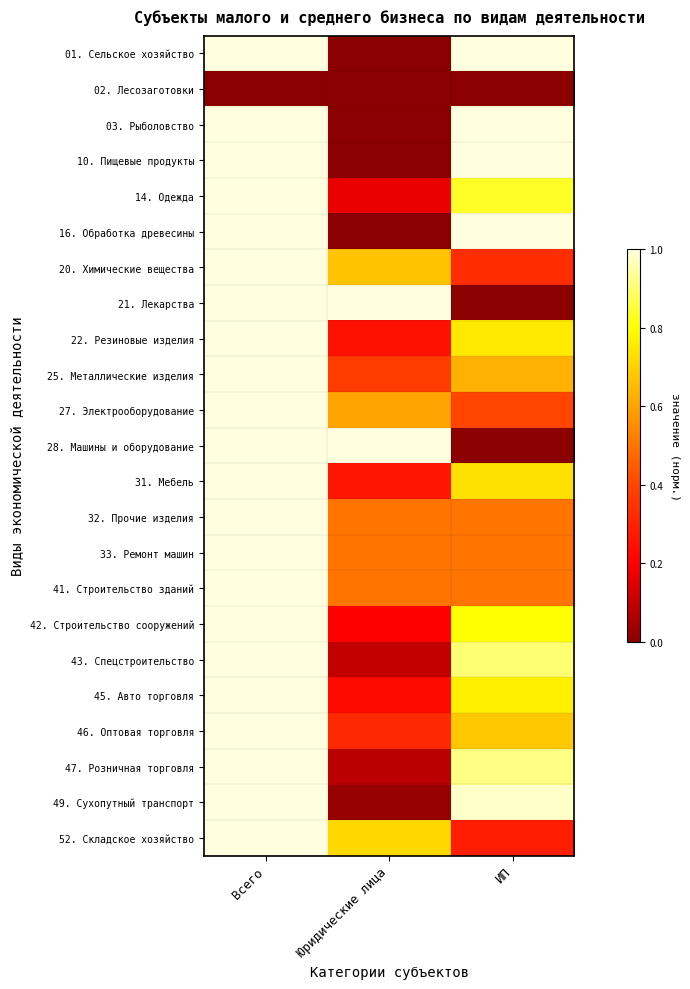

What is the total value across all series at ИП?

14.5